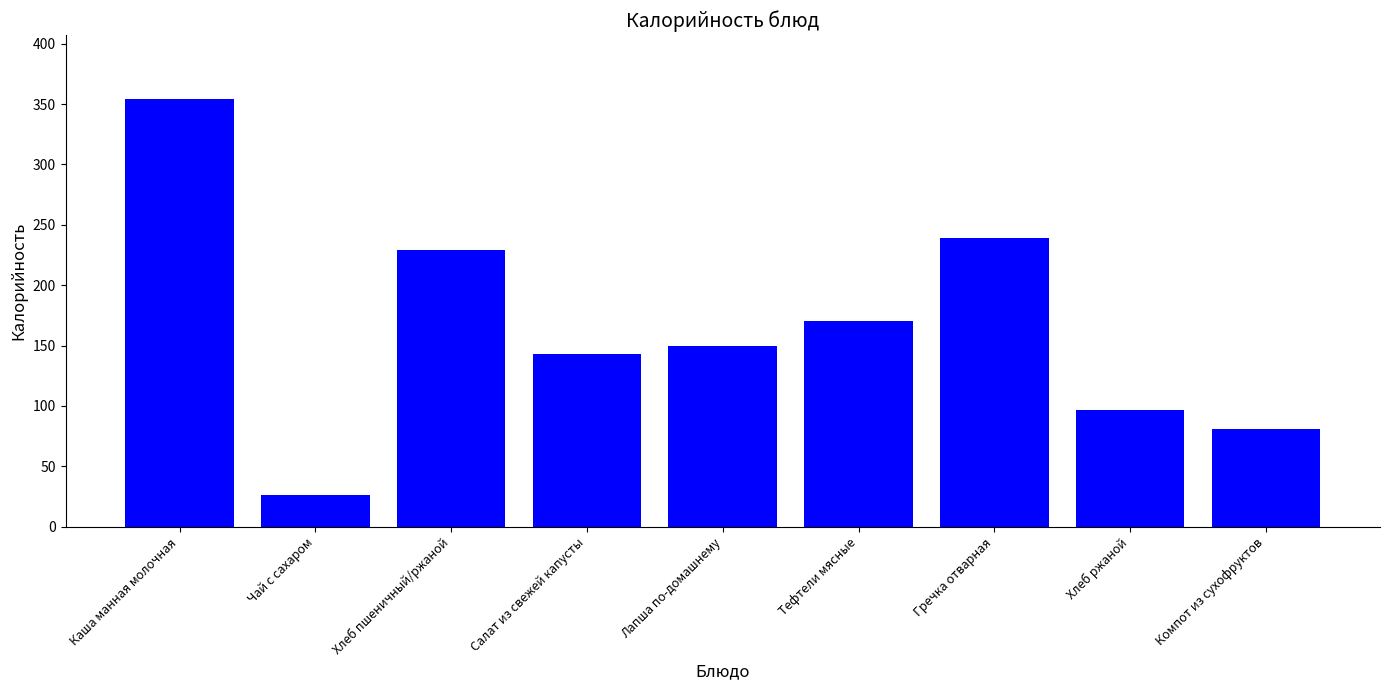

The chart shows a value of 143.0 at Салат из свежей капусты. True or false?

True